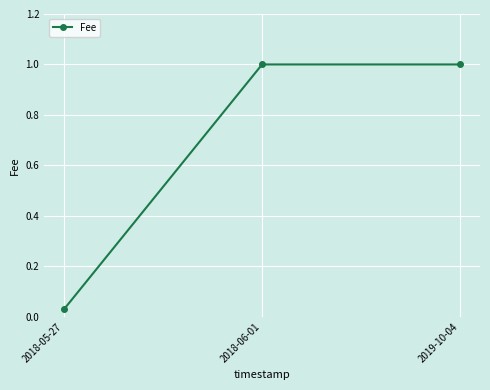

The chart shows a value of 1.0 at 2018-06-01. True or false?

True